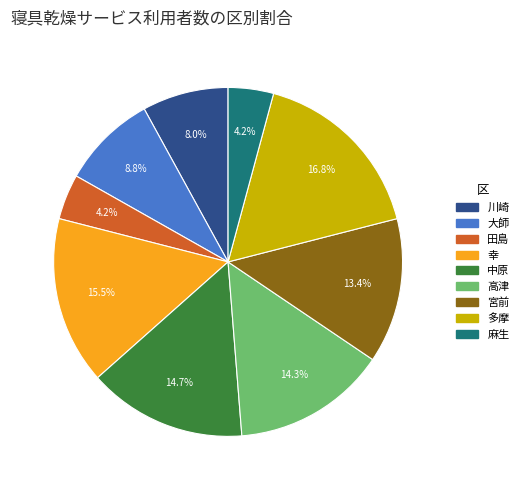

What percentage is the 中原 slice, to the nearest percent?

15%